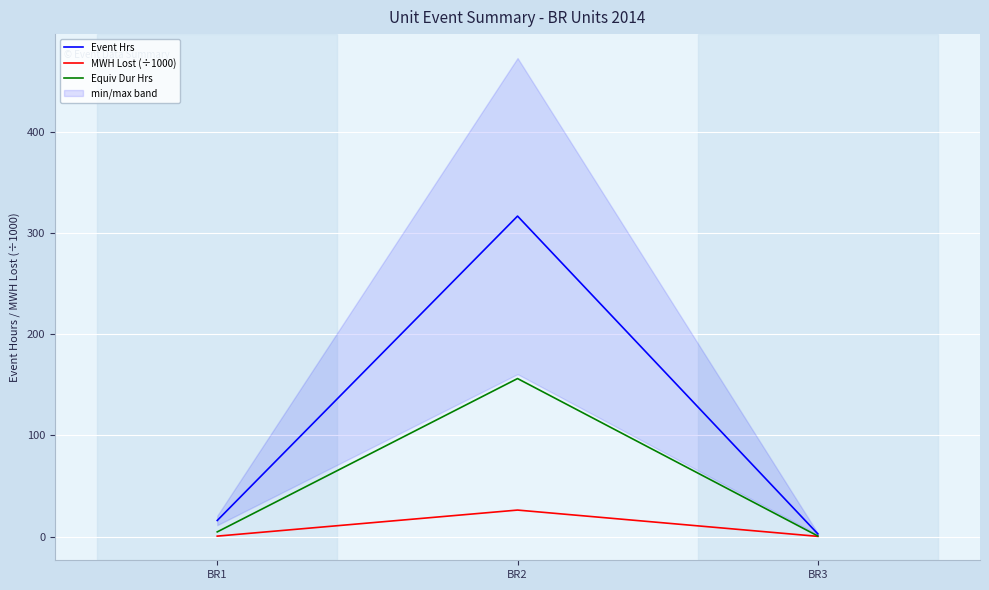

At how many categories does at least one series exceed 253?

1